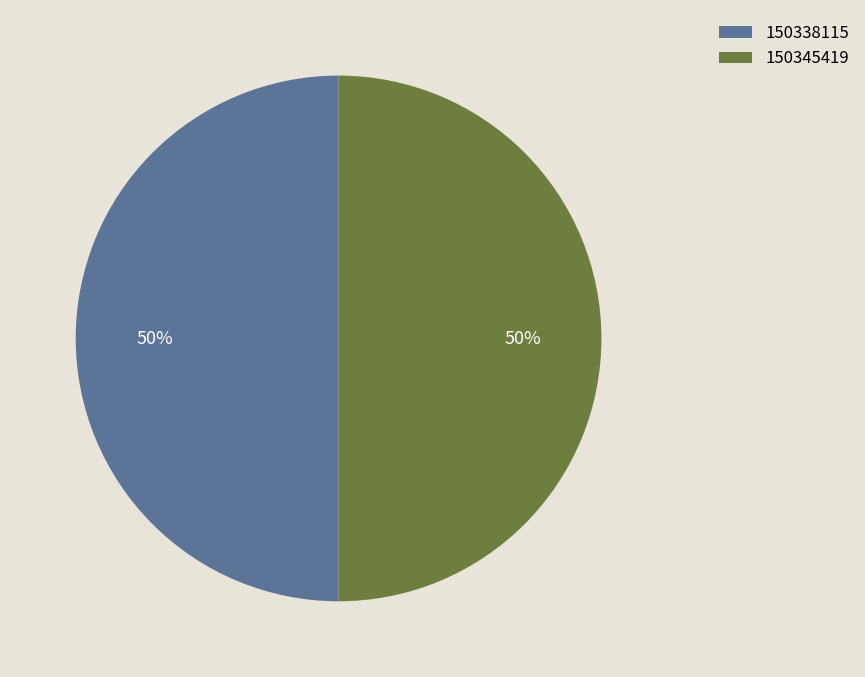

To the nearest percent, what percentage of the pie is 150338115?

50%